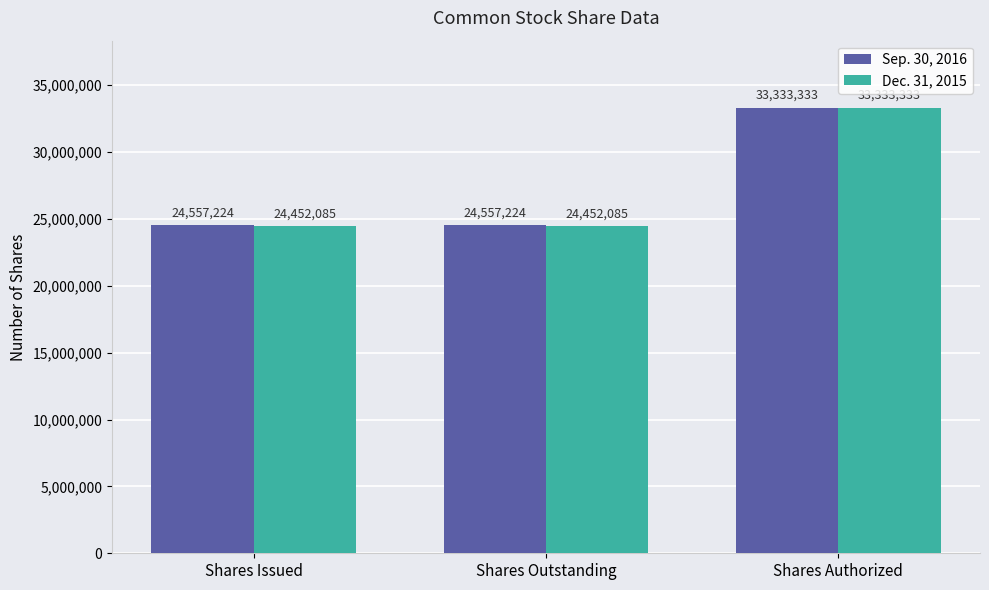

What is the greatest value displayed?

33333333